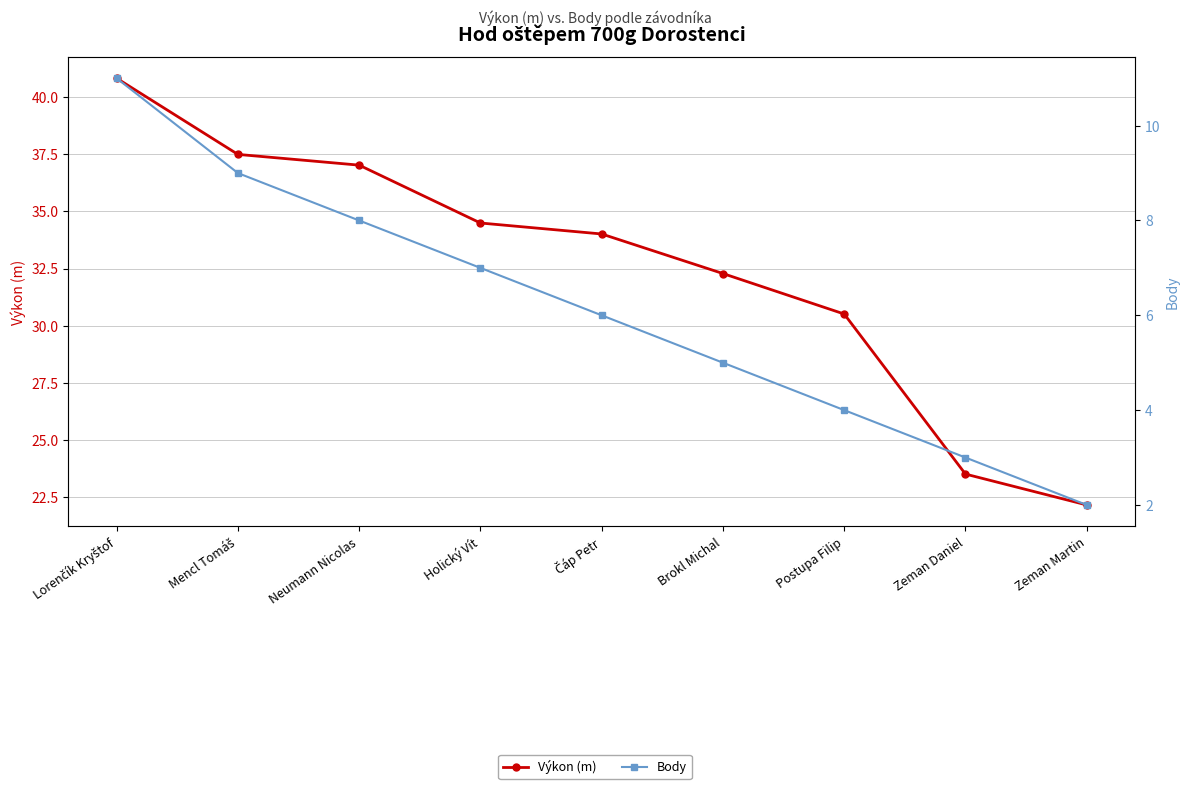

True or false: Výkon (m) has more than 2 points higher than both neighbors.

False